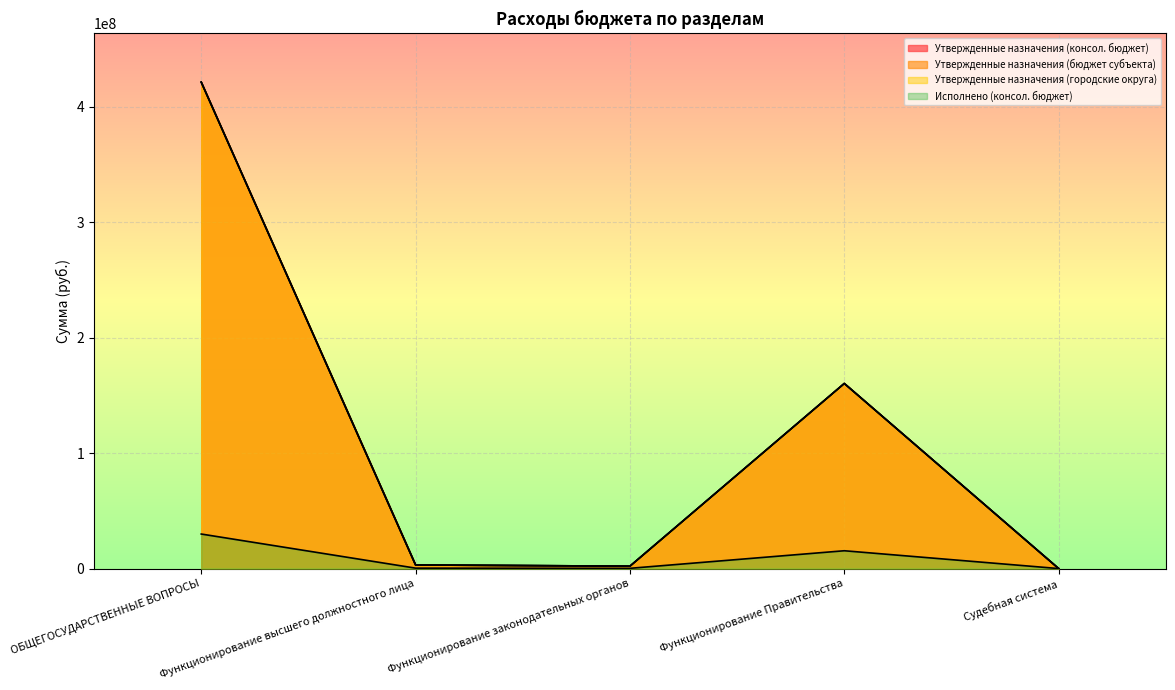

What is the difference between the highest and lowest values at ОБЩЕГОСУДАРСТВЕННЫЕ ВОПРОСЫ?

391456945.5